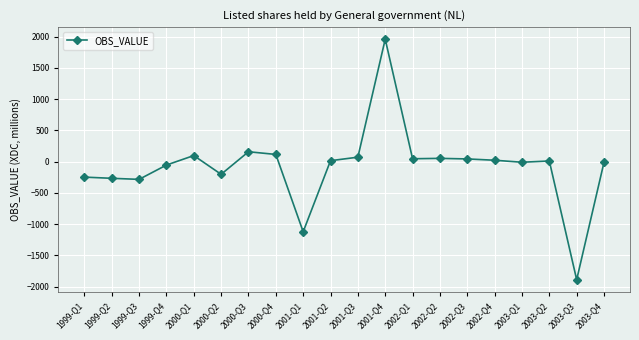

Which category has the highest value across all series?

2001-Q4